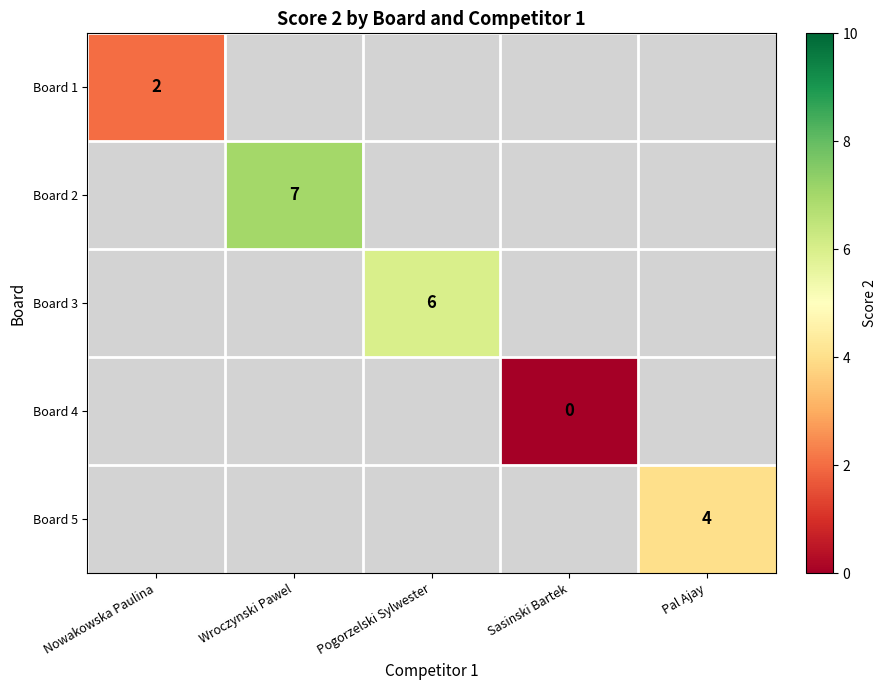

Which category has the lowest value across all series?

Sasinski Bartek